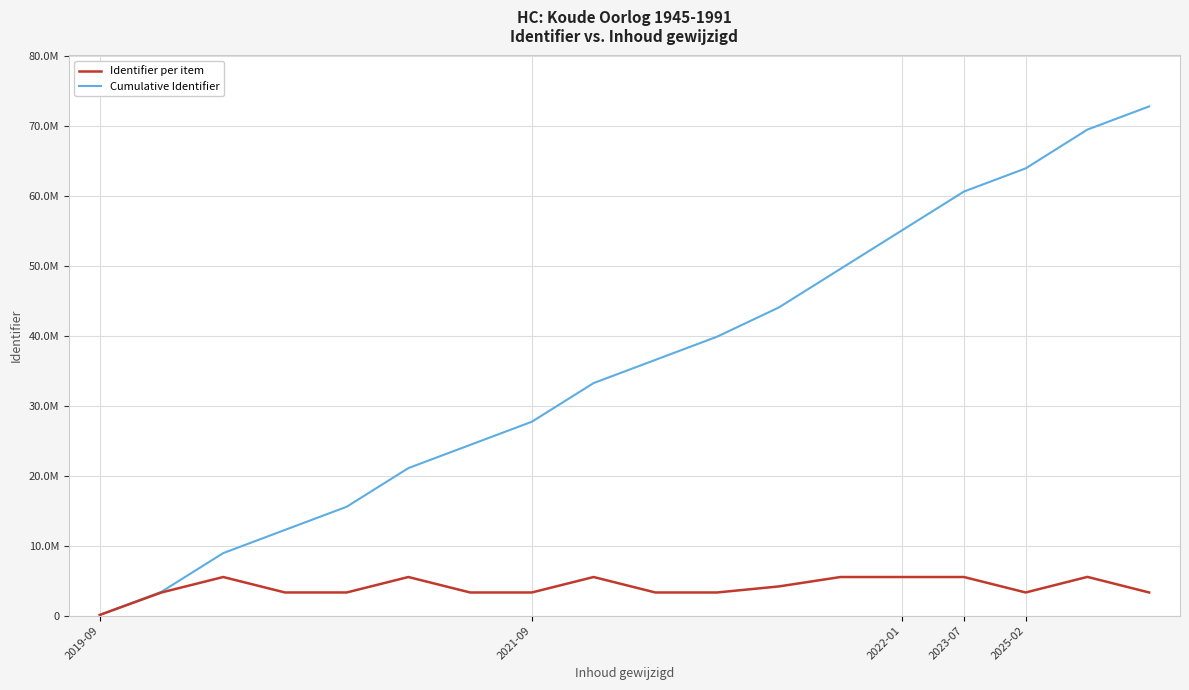

At which category does the chart reach its peak across all series?

17